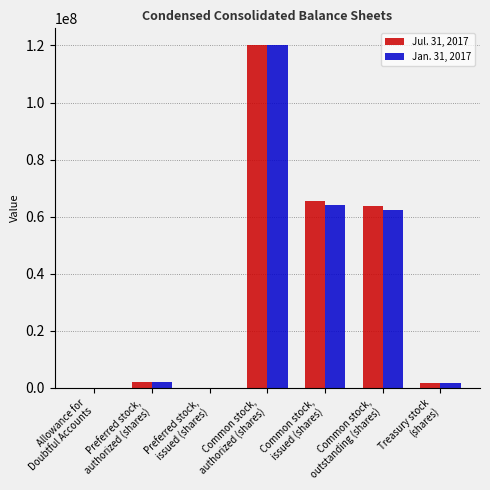

What is the sum of all Jan. 31, 2017 values?

250354800